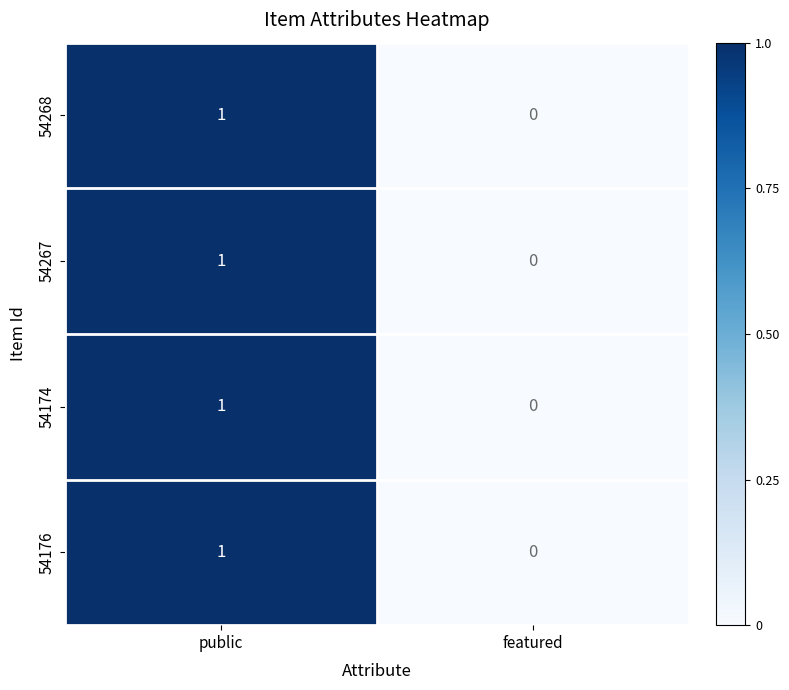

At which category is the sum across all series the highest?

public